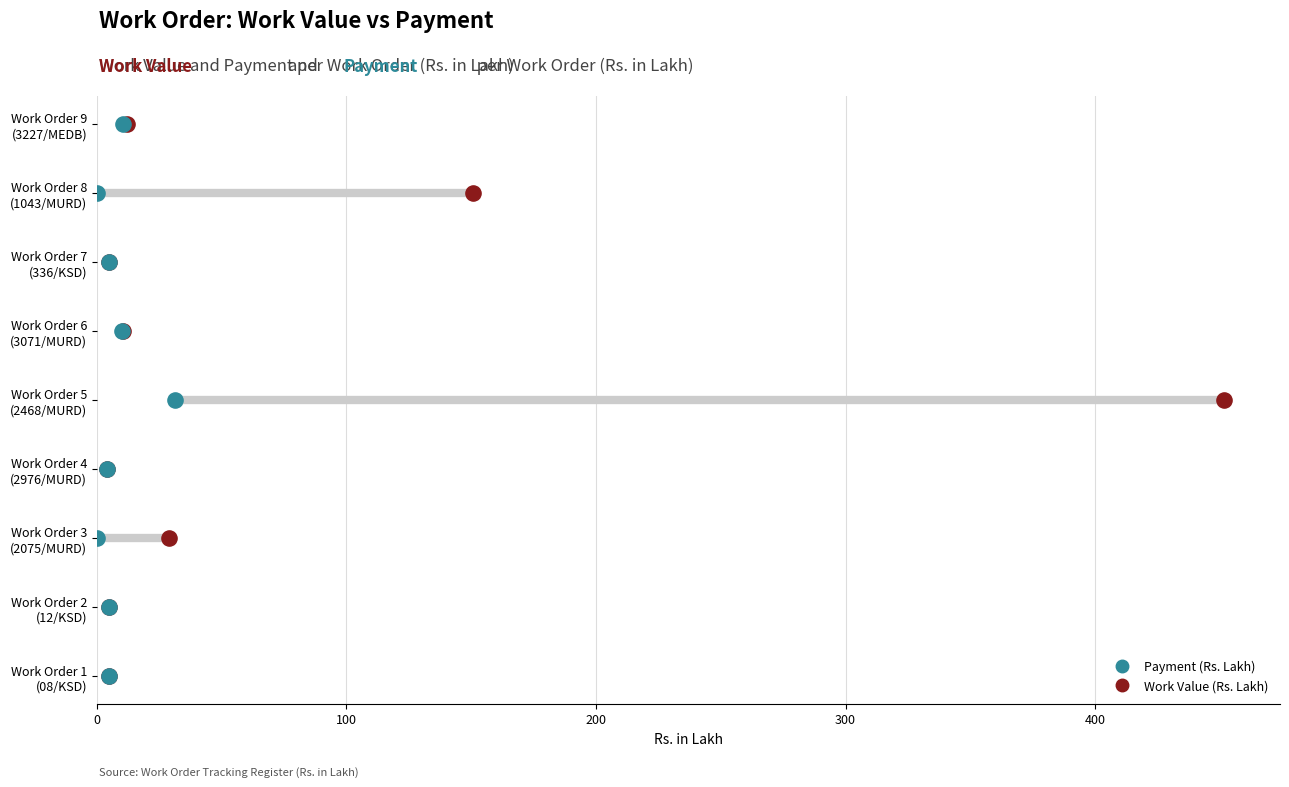

Which series reaches the minimum Y coordinate?

Work Value (Rs. Lakh)